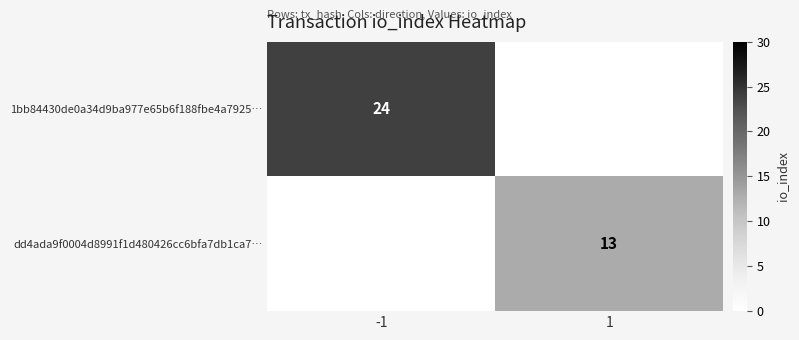

At which category is the sum across all series the highest?

-1